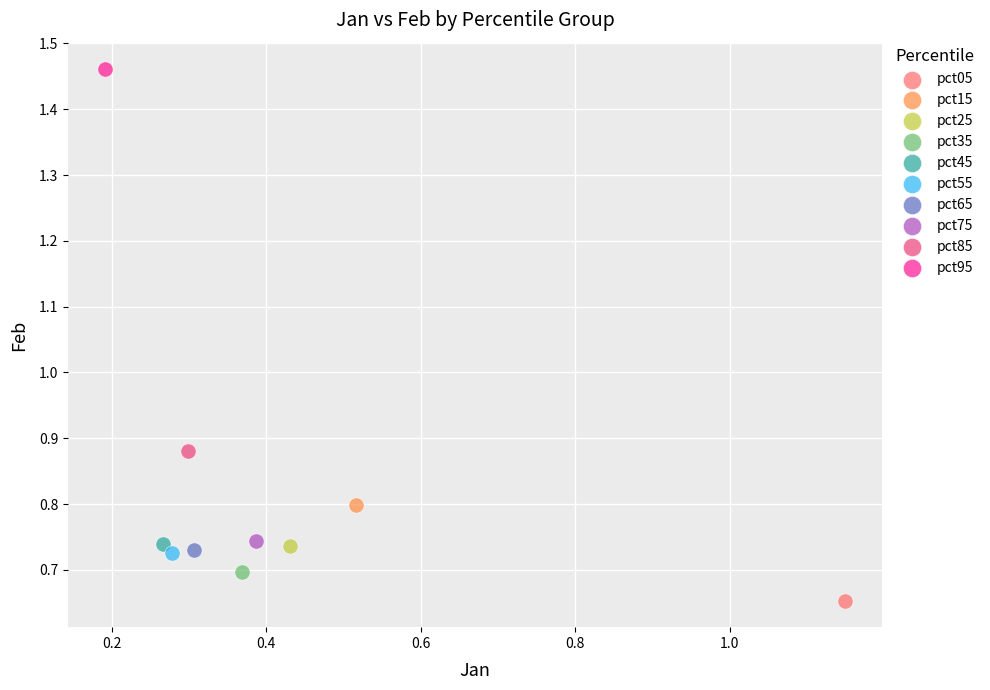

Which series reaches the minimum Y coordinate?

pct05